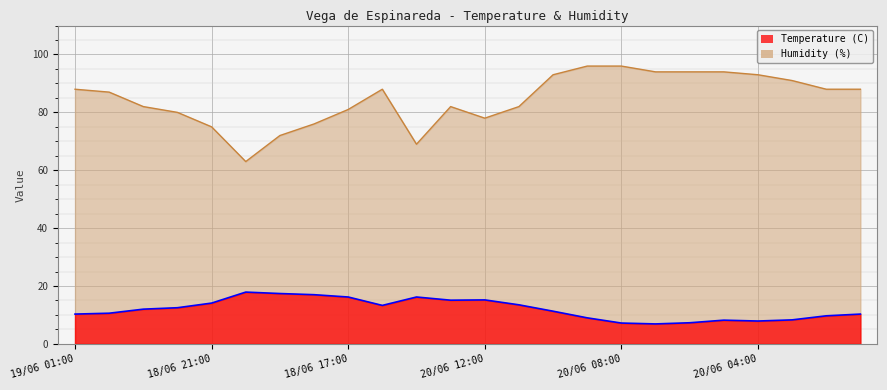

What is the difference between the maximum and minimum values in the Temperature (C) series?

11.0